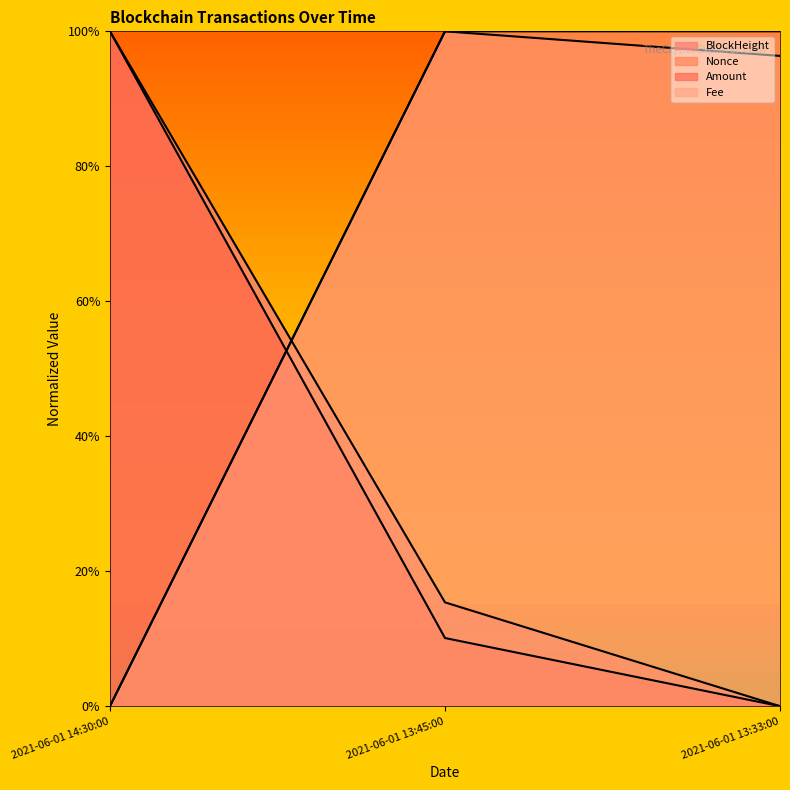

What value does the Amount series have at 2021-06-01 14:30:00?

1.0